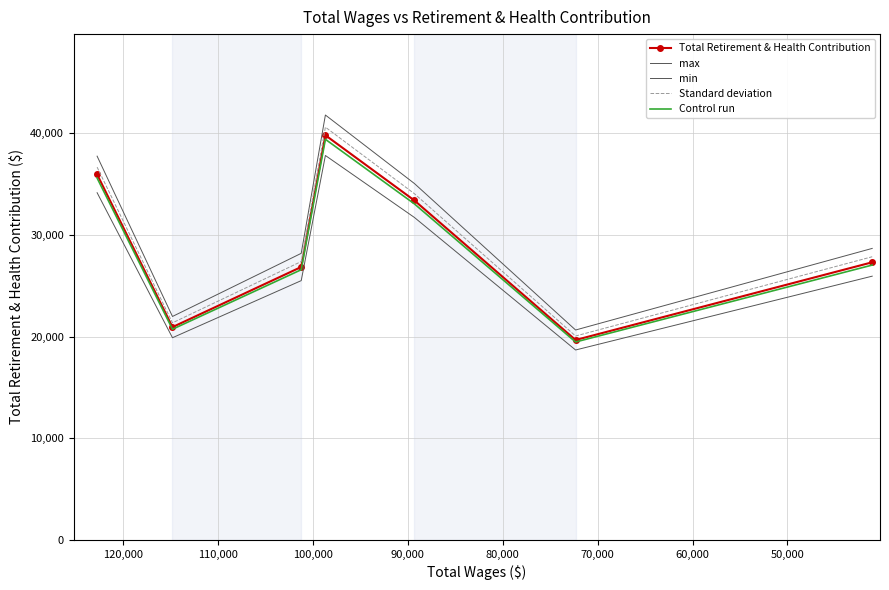

What is the difference between the maximum and minimum values in the Control run series?

19946.5